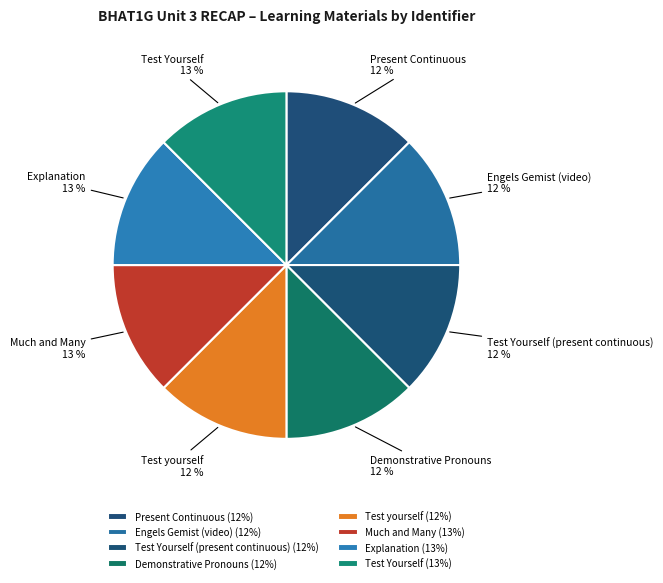

What is the ratio of the value at Test Yourself (present continuous) to the value at Present Continuous?

1.0